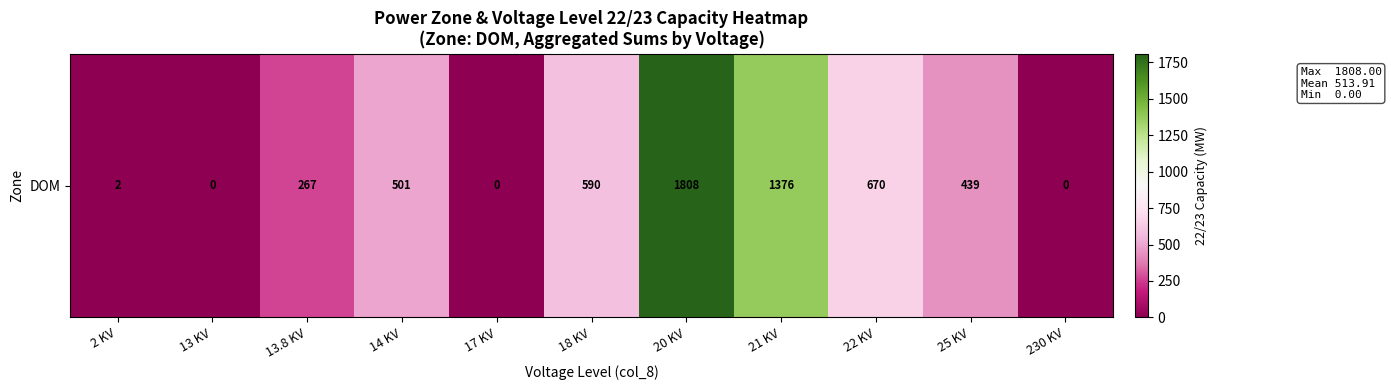

At which label is the value closest to 904?

22 KV